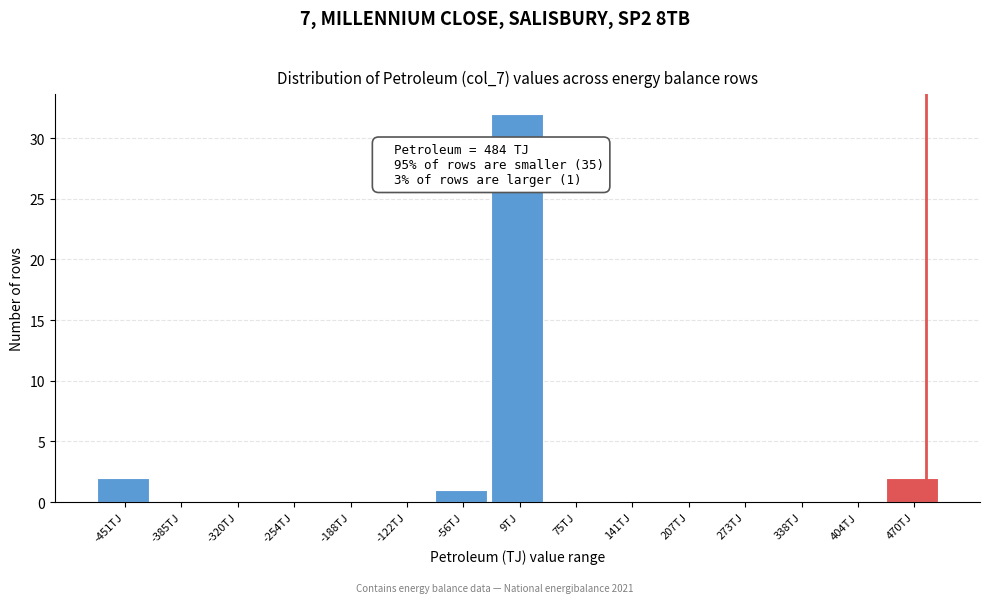

Which range on the x-axis has the tallest bar?

-20 to 40